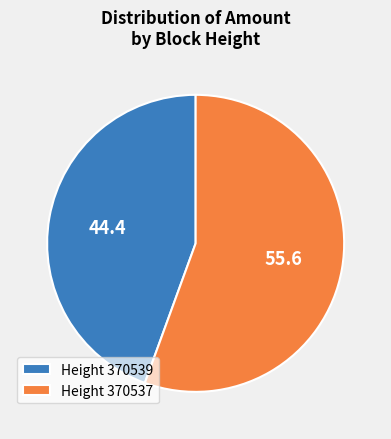

Between Height 370537 and Height 370539, which is larger?

Height 370537